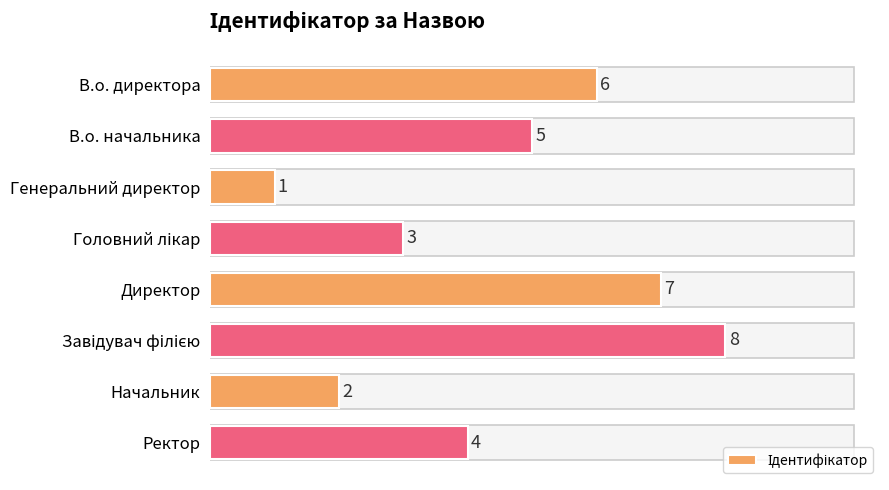

What is the greatest value displayed?

8